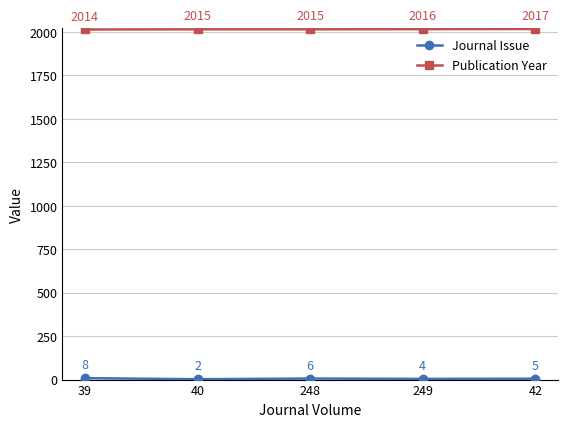

What position from the left is 40?

2